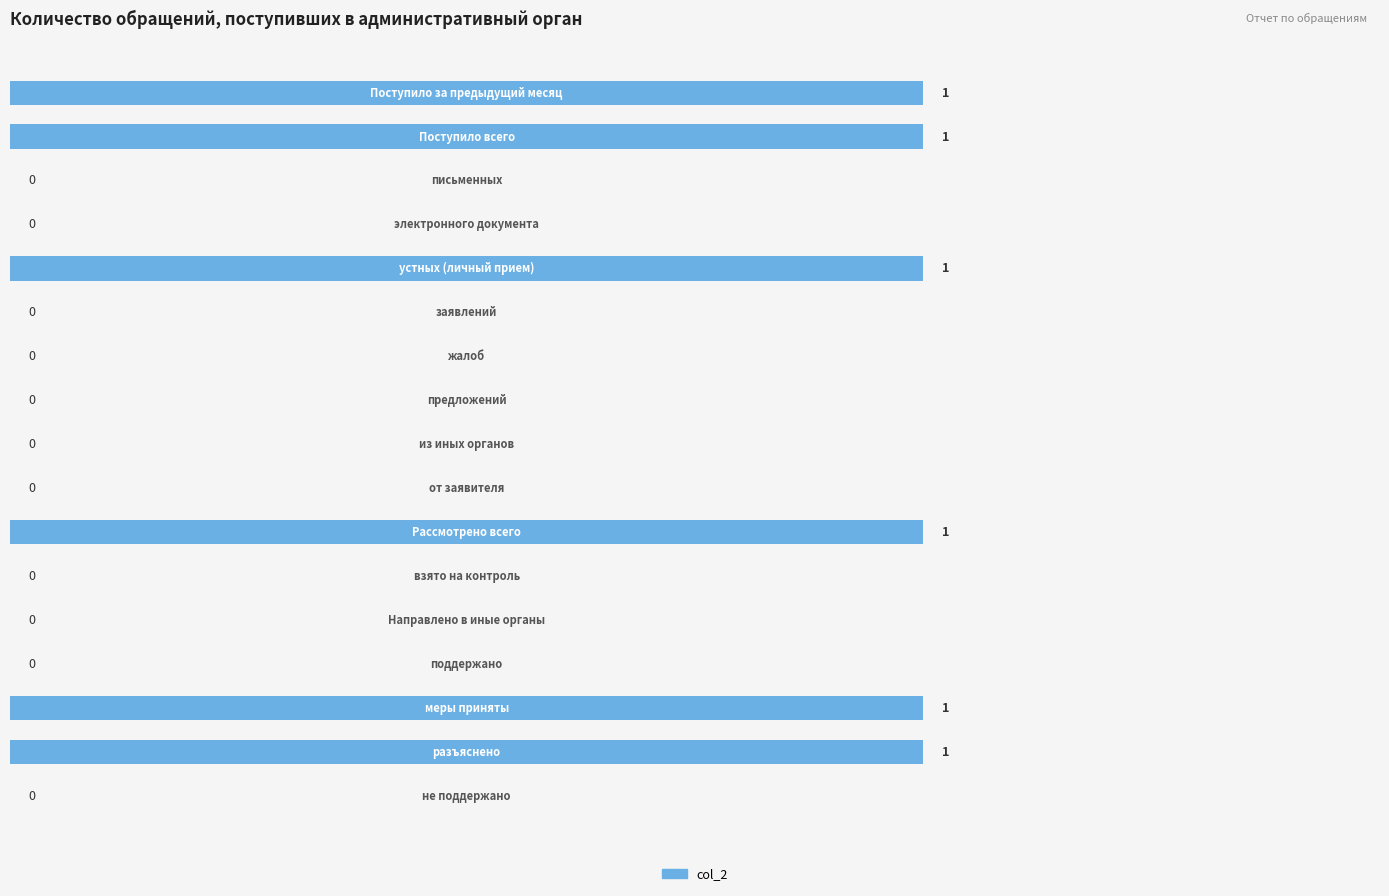

What is the sum of all values?

6